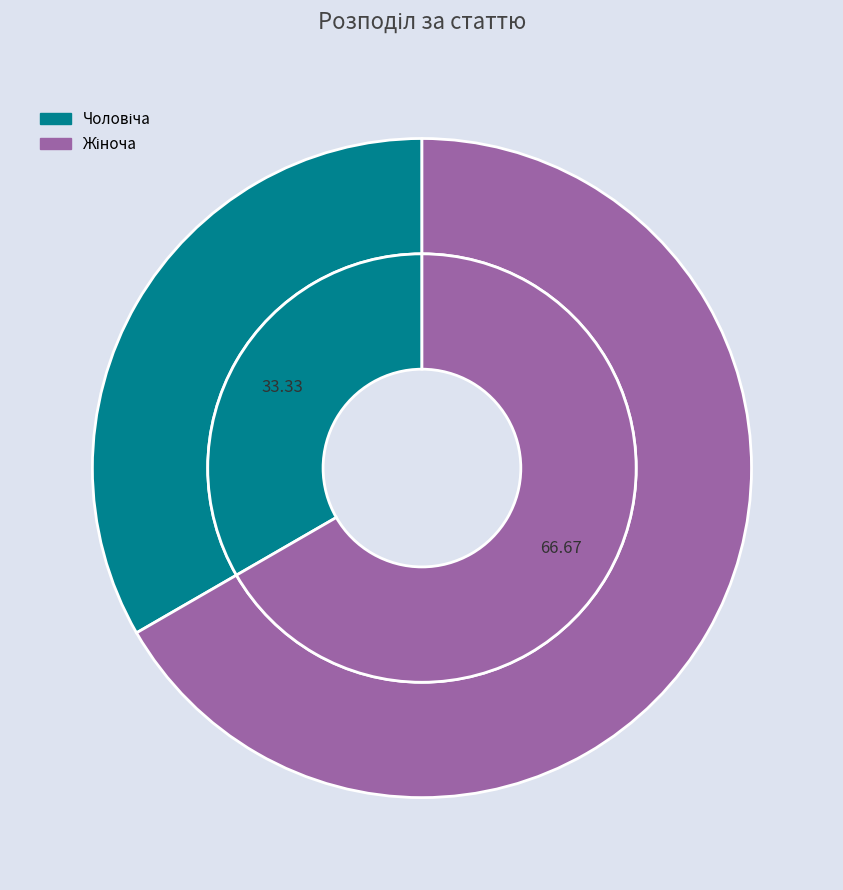

Which category has the smallest portion of the pie?

Чоловіча